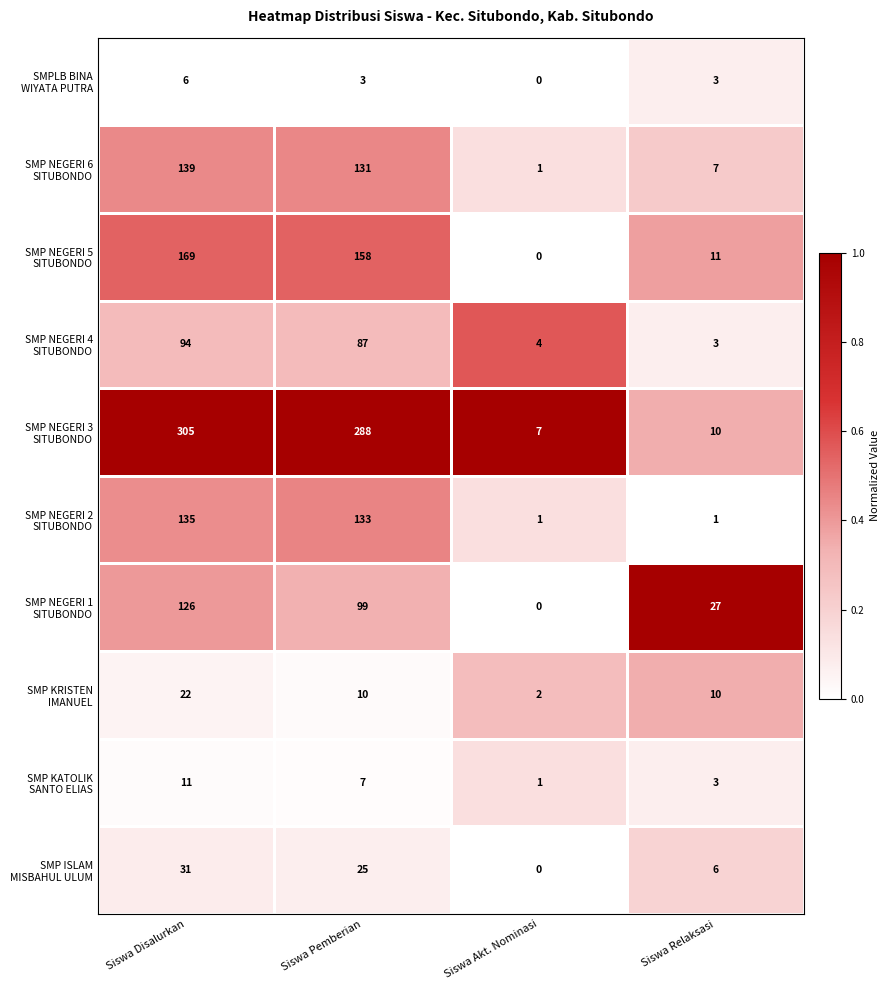

What is the difference between the highest and lowest values at Siswa Pemberian?

285